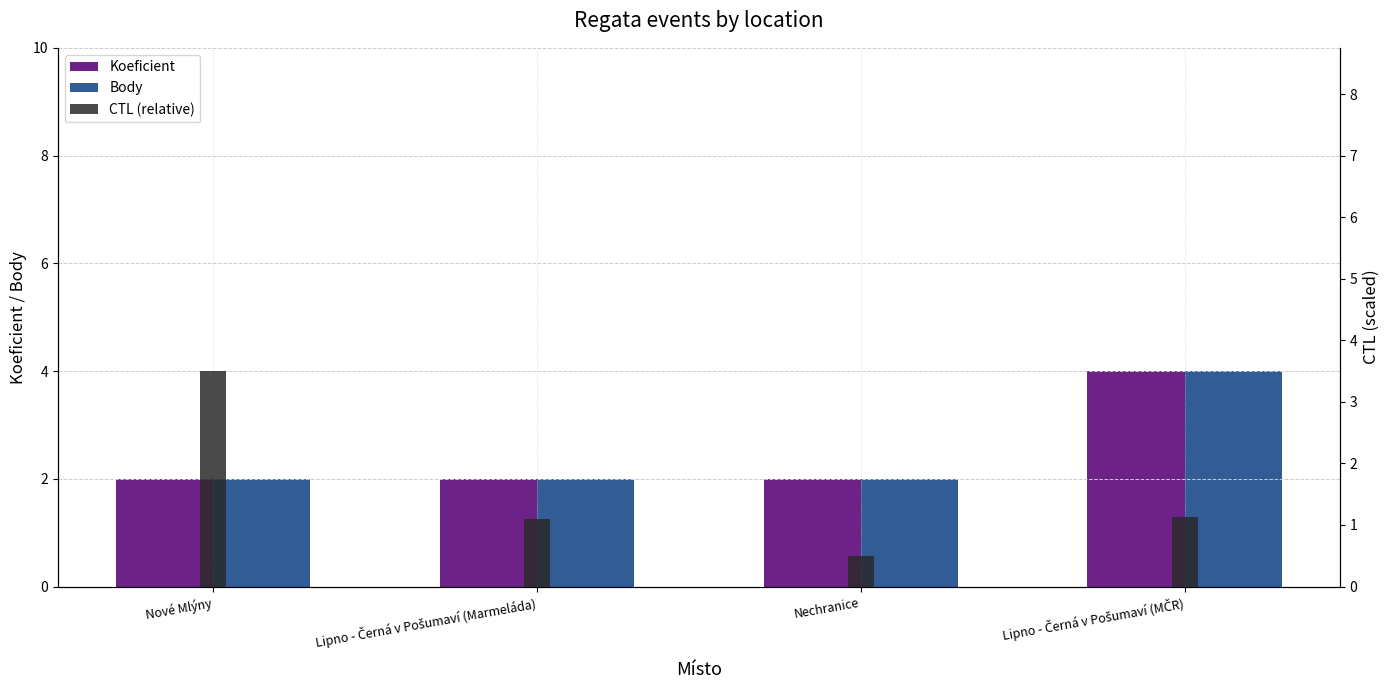

What is the value of the Body bar at the 2nd from the left?

2.0